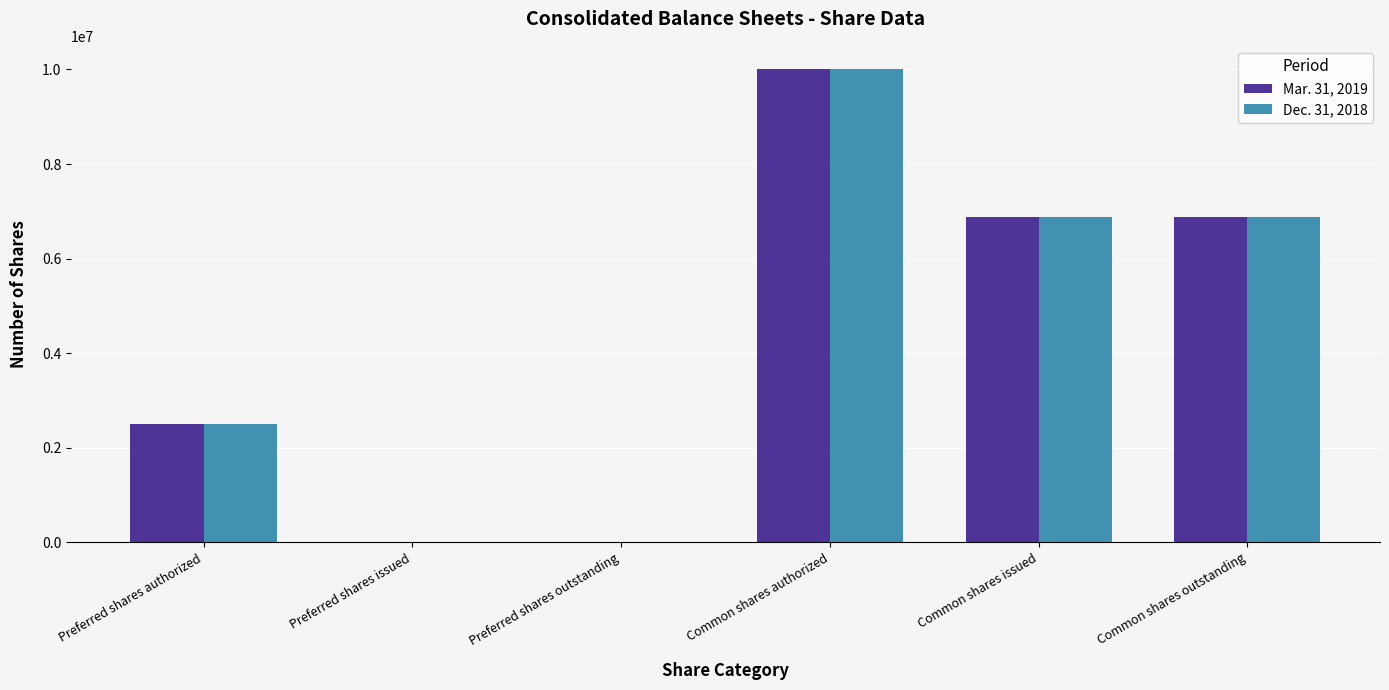

Is it true that Dec. 31, 2018 equals 2069308 at Common shares issued?

False